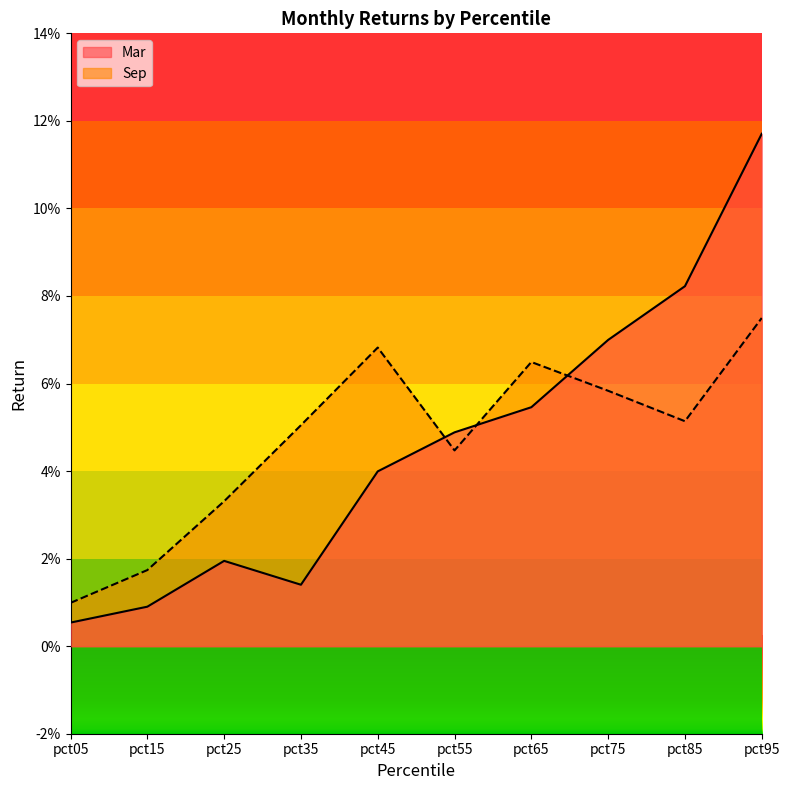

Rank the series at pct35 from highest to lowest value.

Sep, Mar